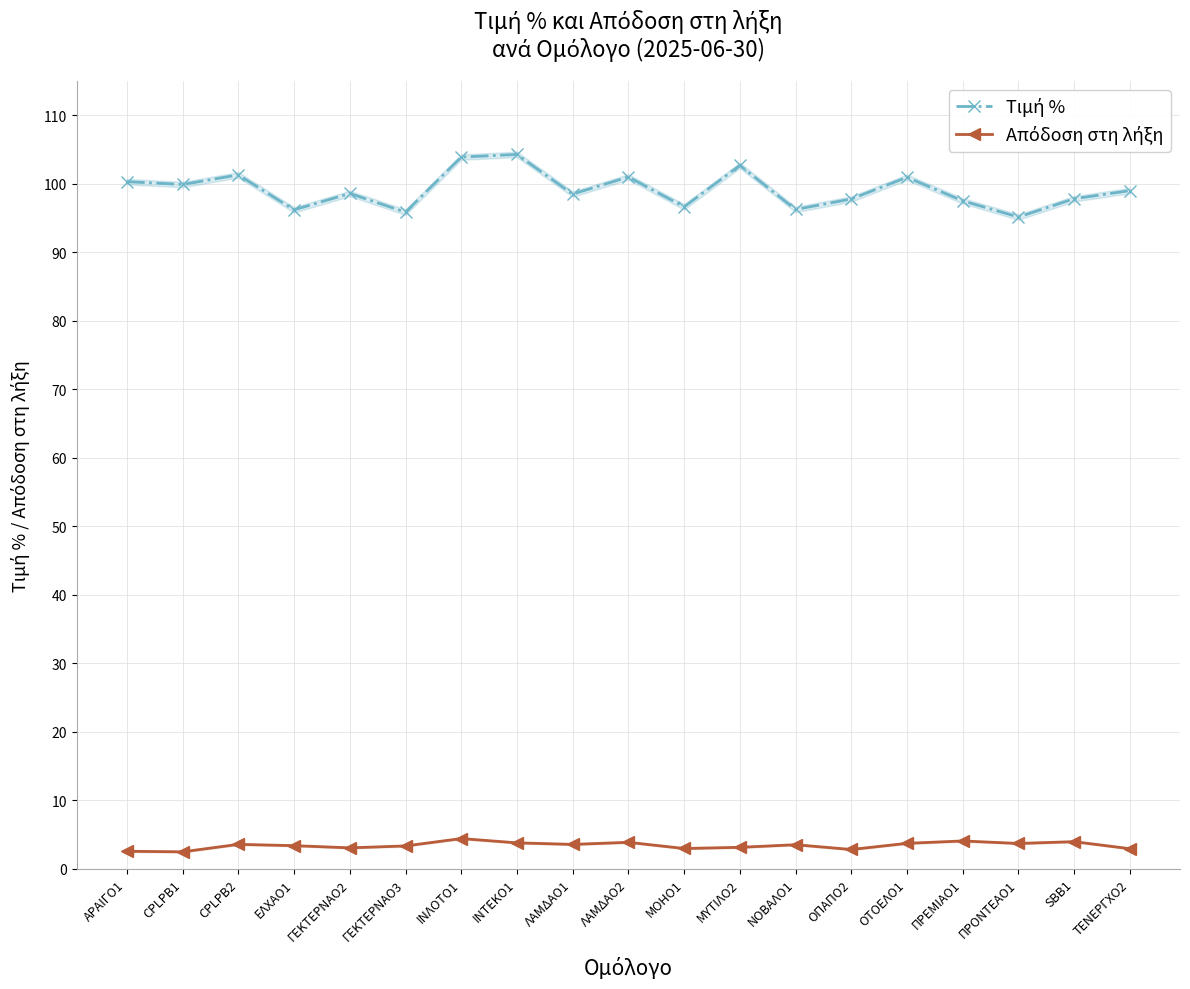

Rank the series by their maximum value, from lowest to highest.

Απόδοση στη λήξη, Τιμή %